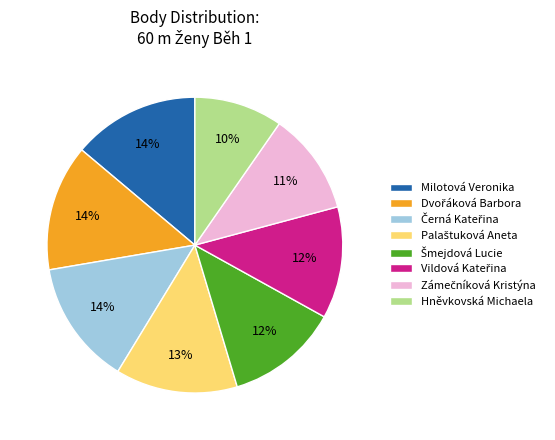

What is the smallest slice in the pie chart?

Hněvkovská Michaela